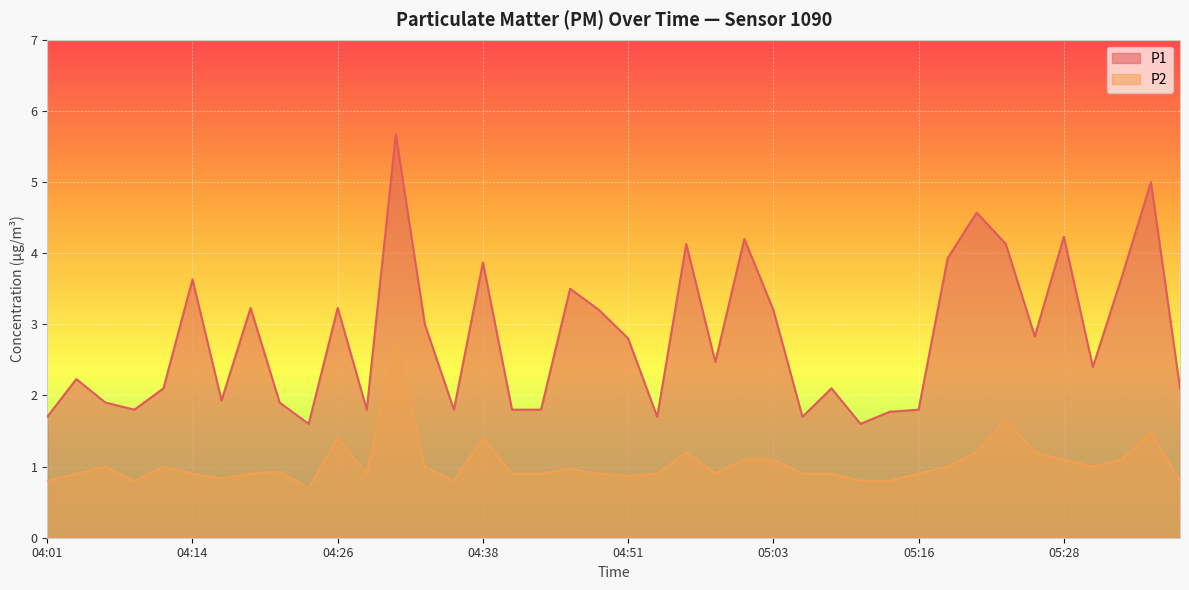

The P2 series shows 0.8 at 05:13. True or false?

True